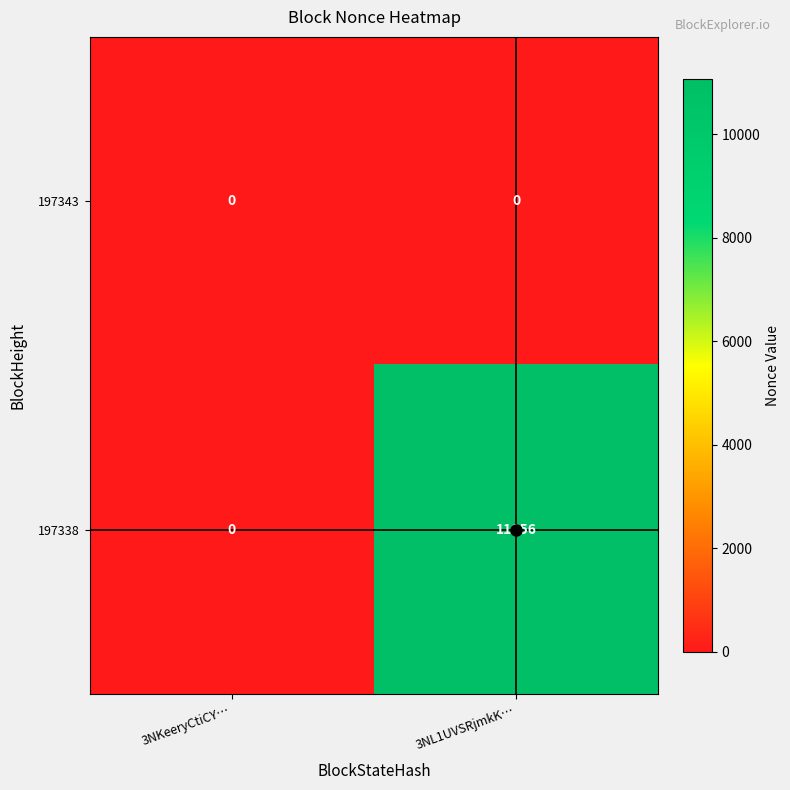

What is the sum of all 197338 values?

11056